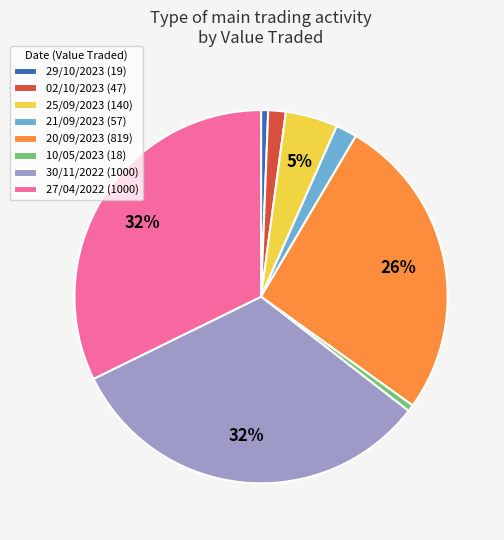

Do 21/09/2023 (57) and 29/10/2023 (19) together represent more than half of the pie?

No